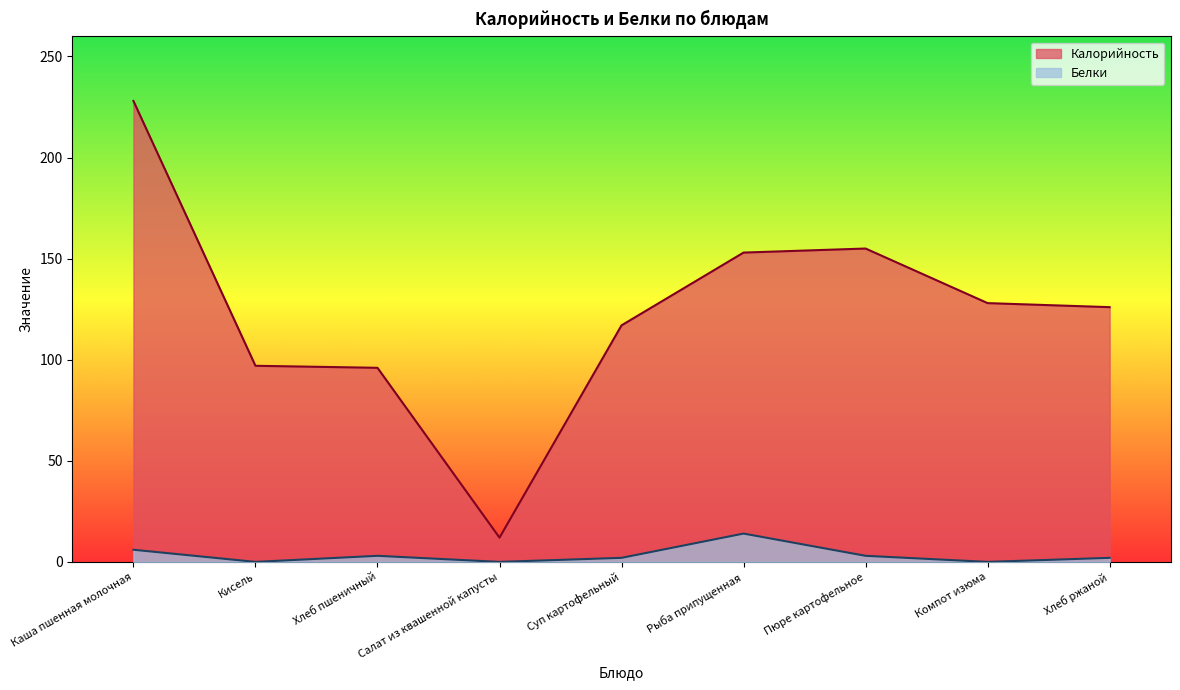

At how many categories does at least one series exceed 125?

5